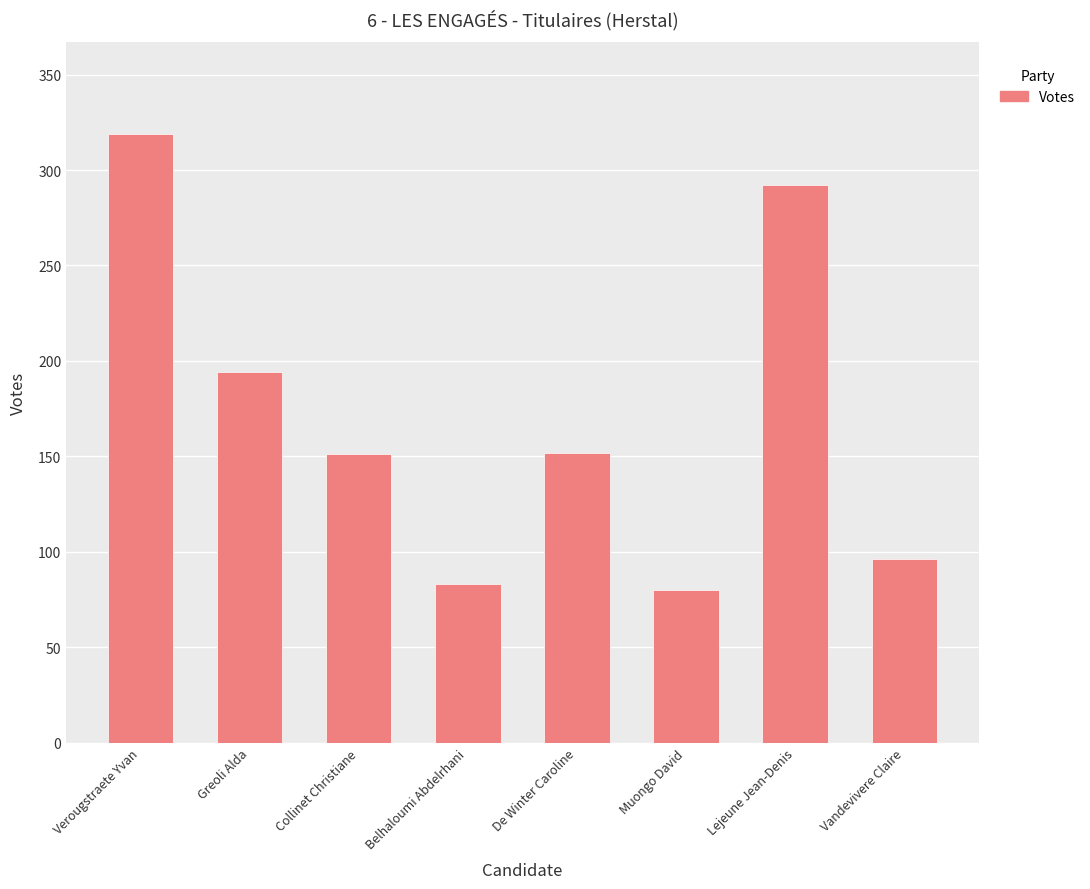

What is the difference between the maximum and minimum values?

239